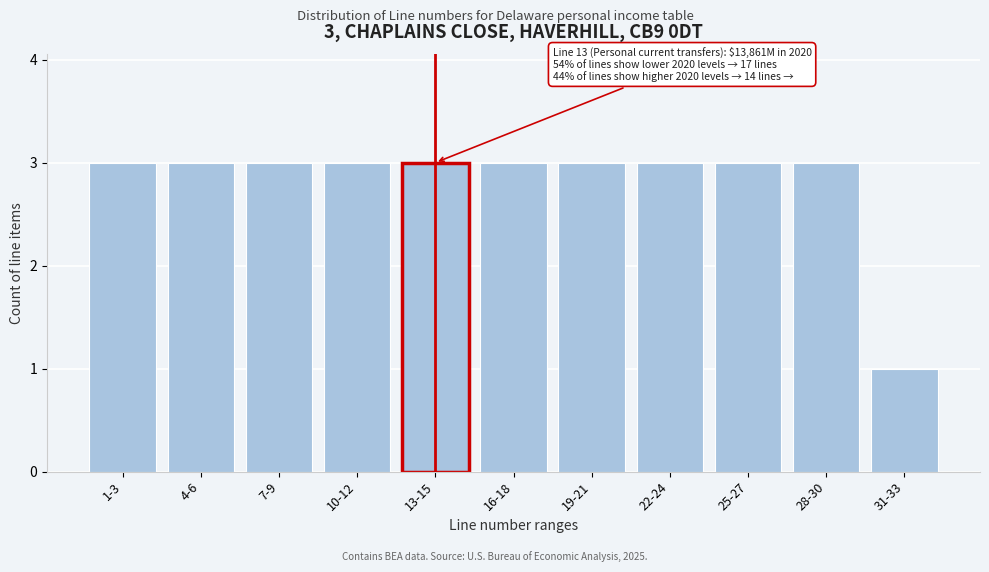

Reading right to left, transcribe all the data shown in this chart.

1	3	3	3	3	3	3	3	3	3	3